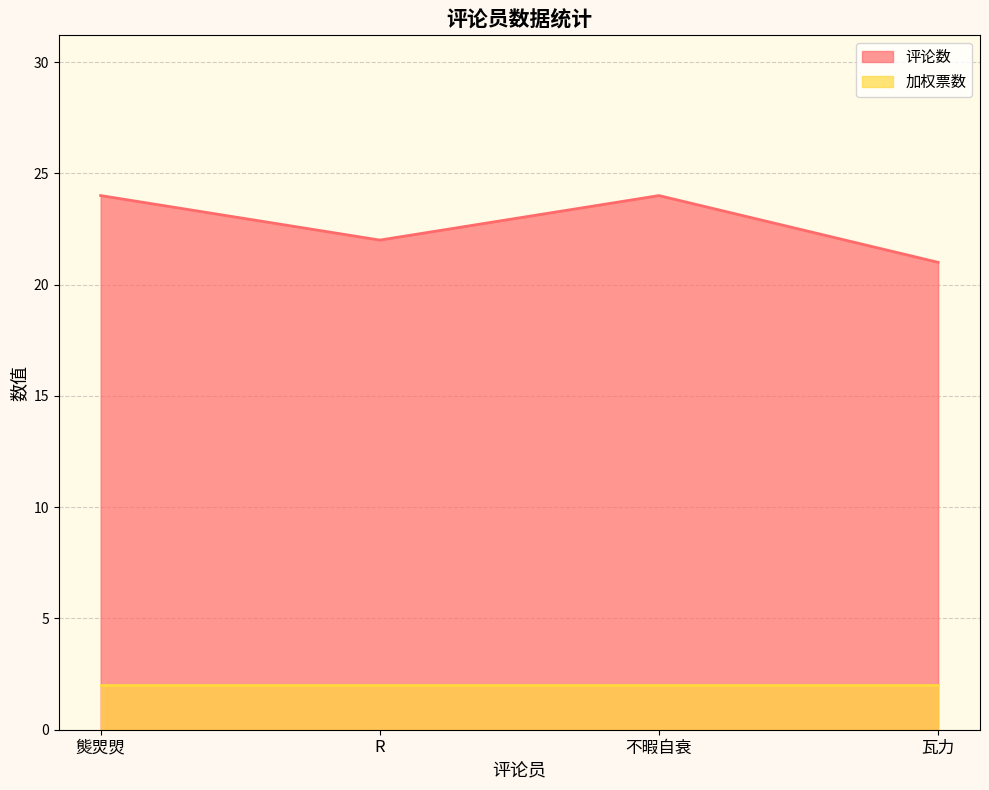

What position from the left is 不暇自衰?

3